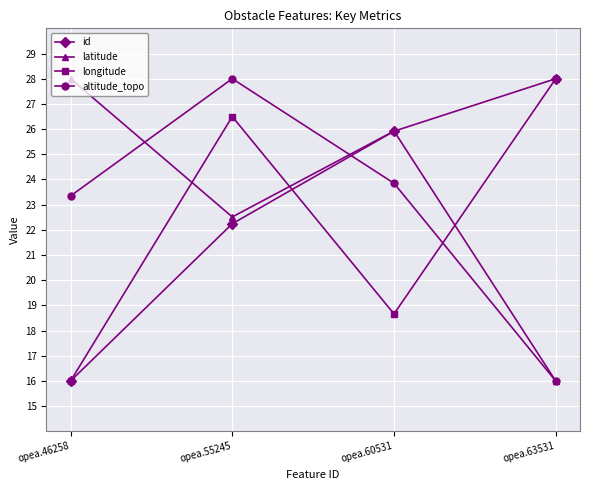

What is the difference between the highest and lowest values at opea.46258?

12.0